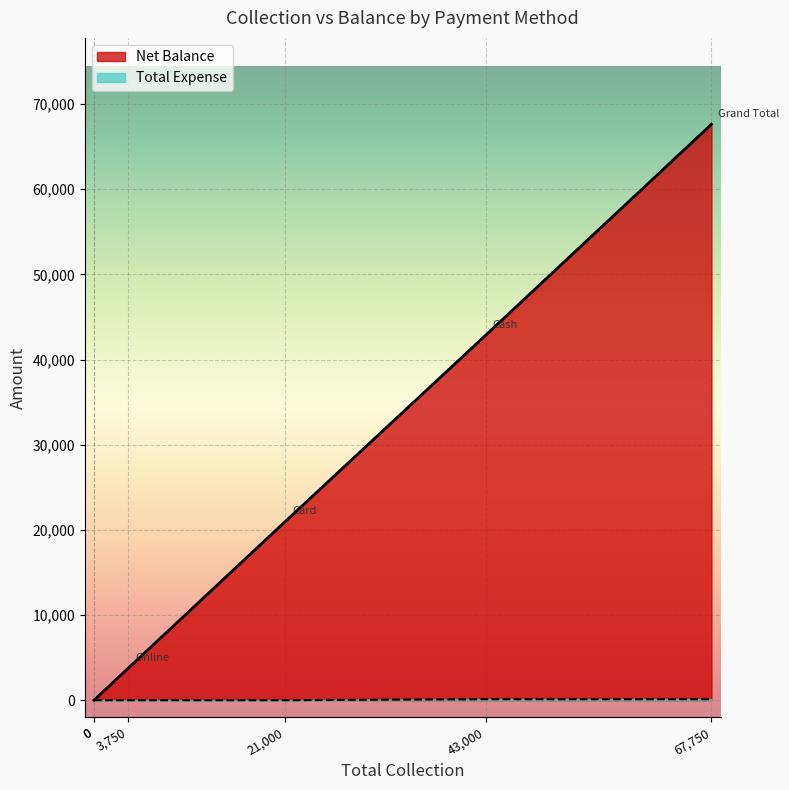

How many data points in Net Balance are less than 21000?

3